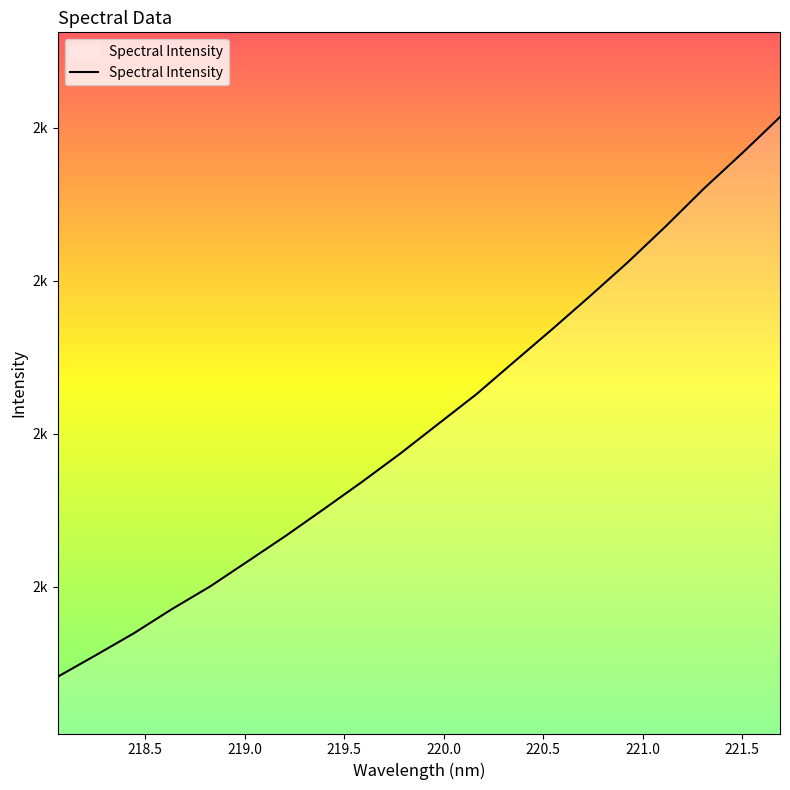

Does the chart have visible grid lines?

No